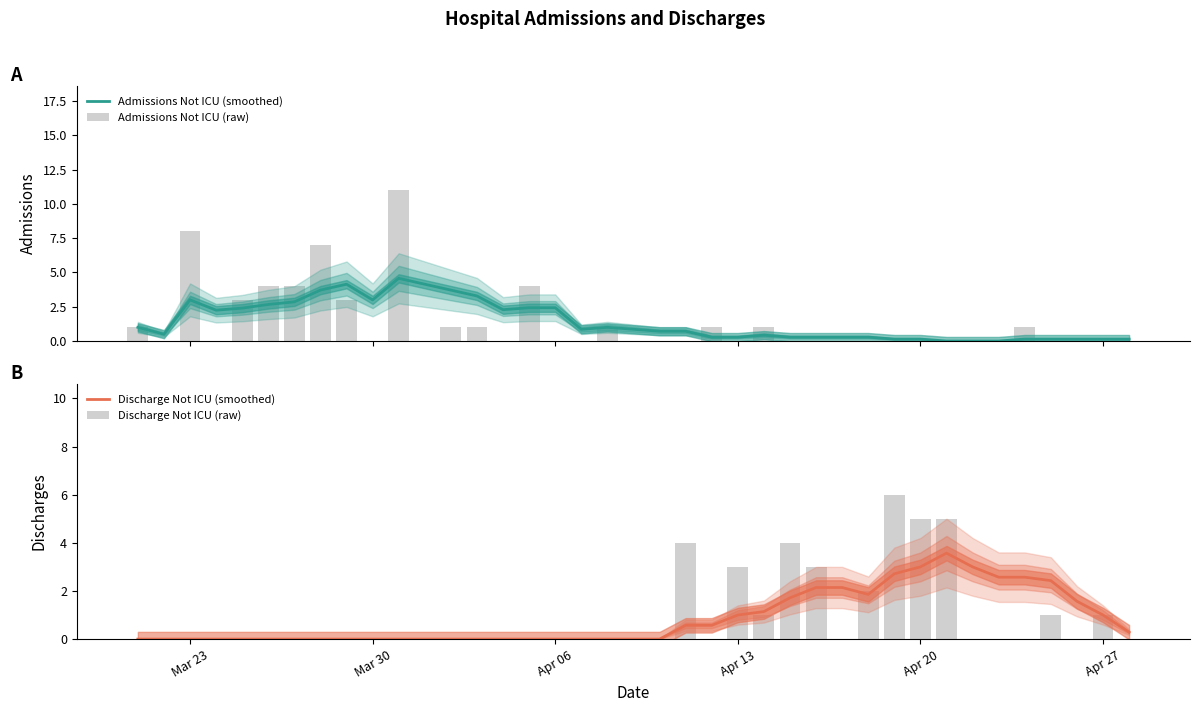

What are all the series names shown in the legend?

Admissions Not ICU (smoothed), Admissions Not ICU (raw), Discharge Not ICU (smoothed), Discharge Not ICU (raw)